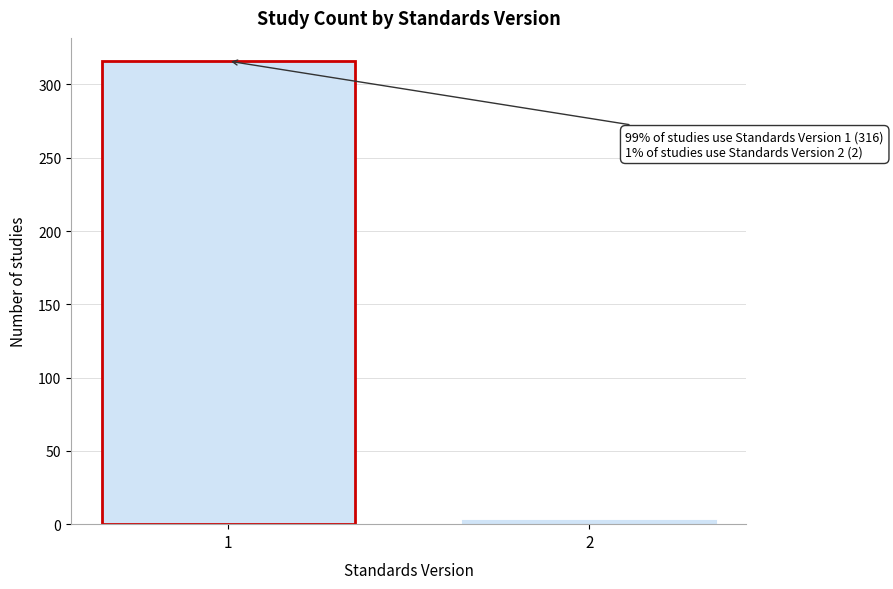

Reading left to right, what are all the values shown in this chart?

1=316	2=2